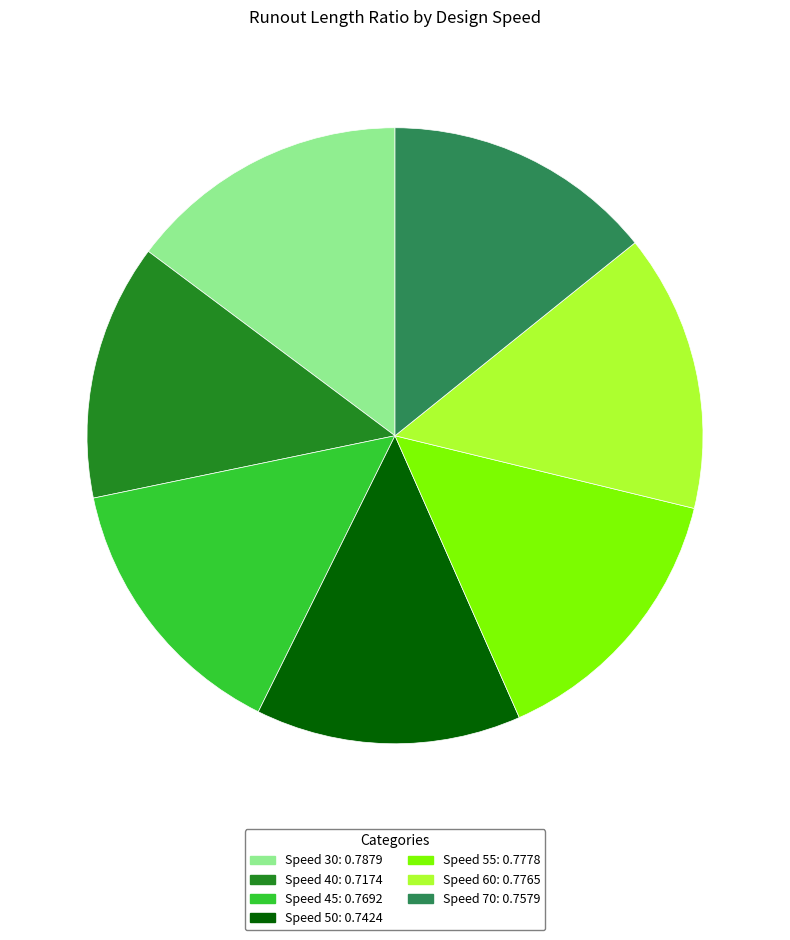

Is there any slice that represents more than half of the pie?

No